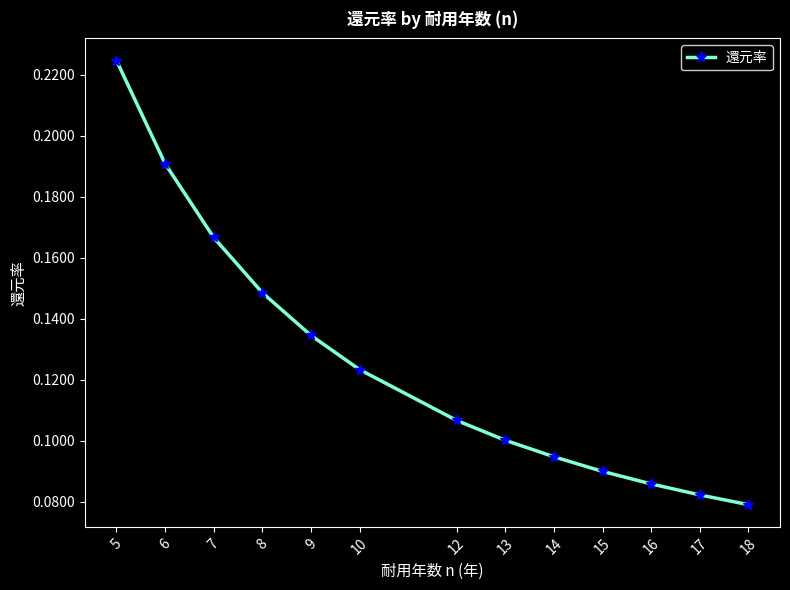

Which label corresponds to the largest value in the chart?

5